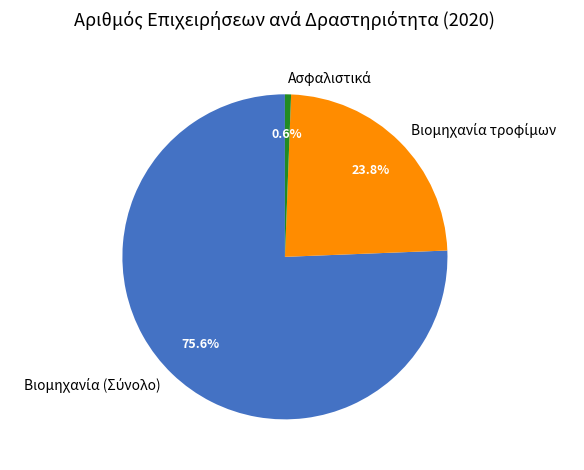

Is there any slice that represents more than half of the pie?

Yes